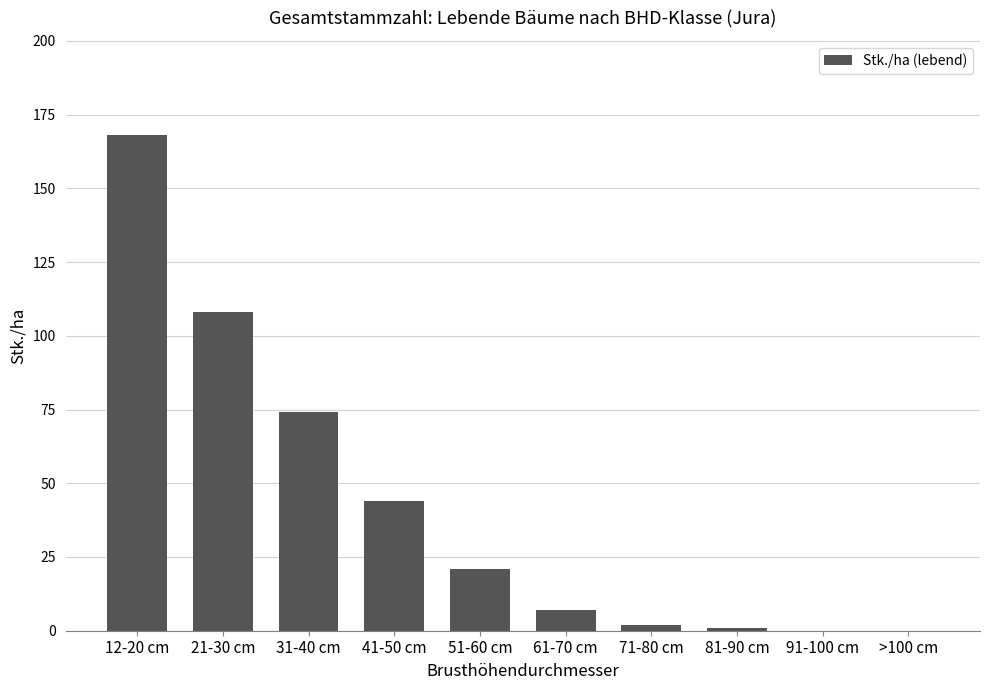

What is the maximum value shown in the chart?

168